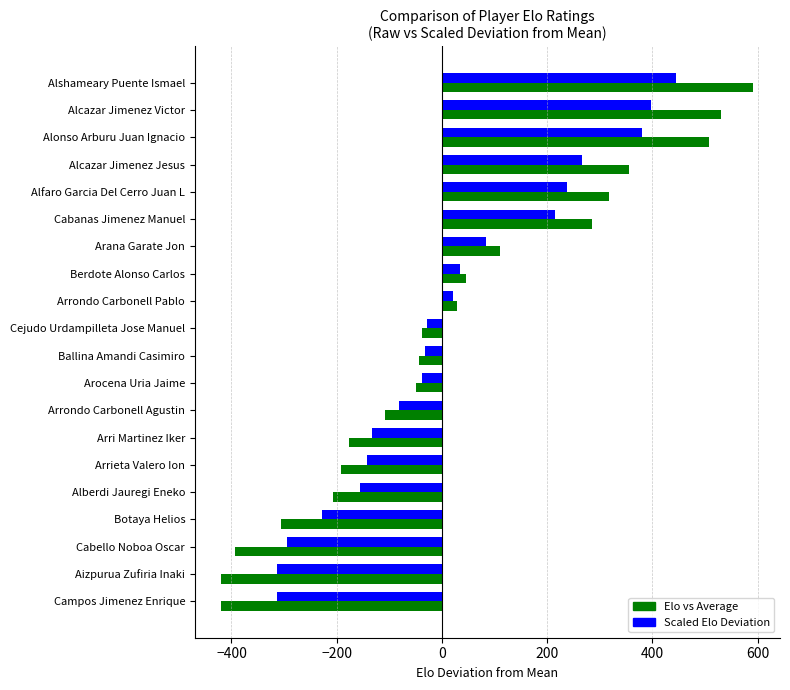

What is the difference between the Scaled Elo Deviation values at Cejudo Urdampilleta Jose Manuel and Alcazar Jimenez Victor?

426.0